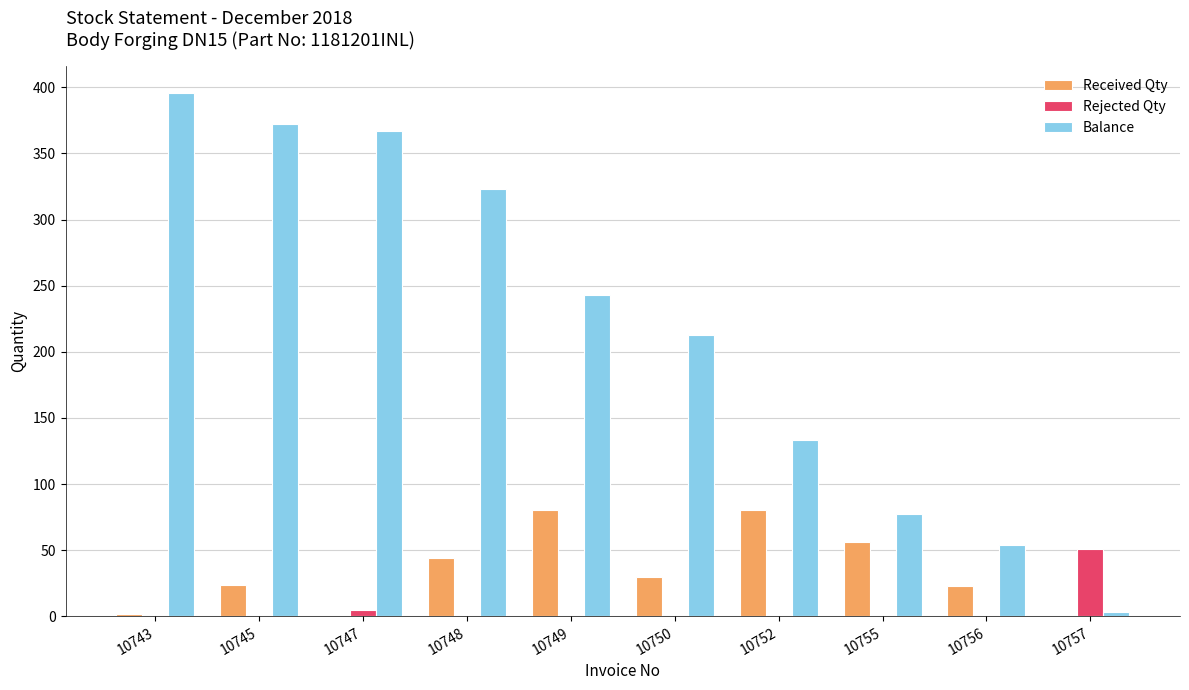

The Received Qty series shows 56 at 10755. True or false?

True